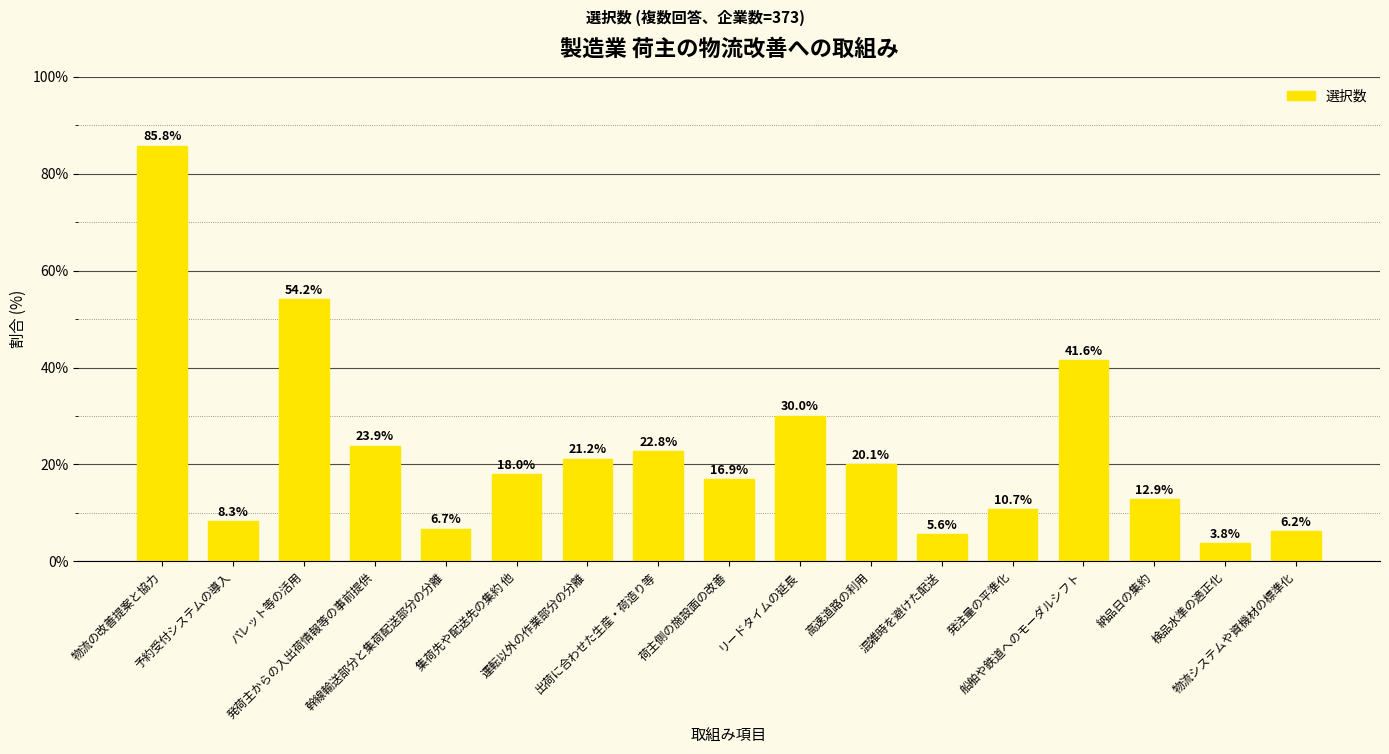

What is the change in value from 予約受付システムの導入 to 運転以外の作業部分の分離?

+12.9